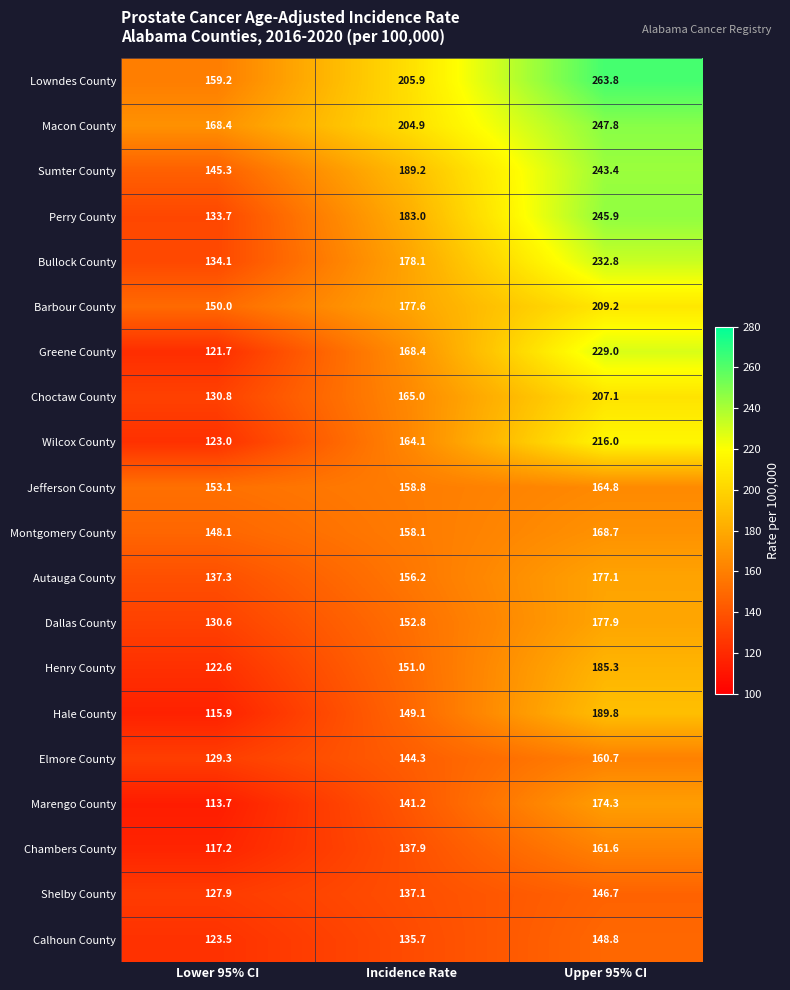

The Macon County series shows 108.3 at Incidence Rate. True or false?

False